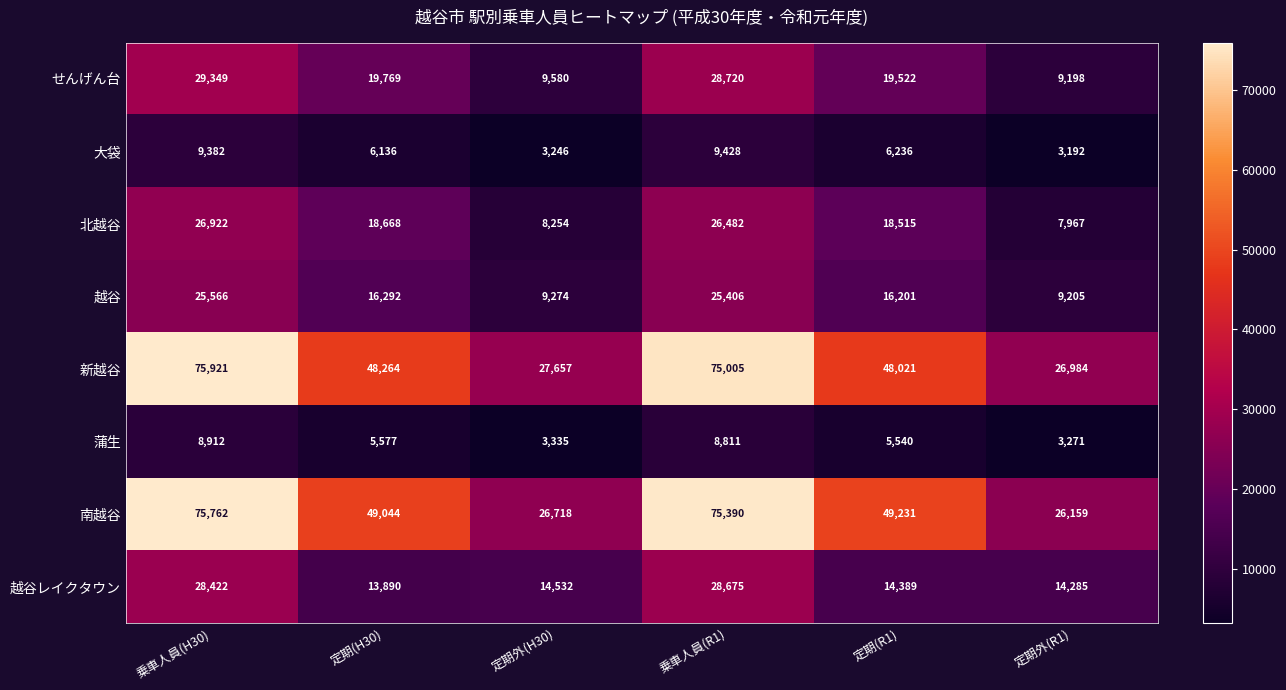

What is the difference between the second highest and second lowest values in the 越谷レイクタウン series?

14137